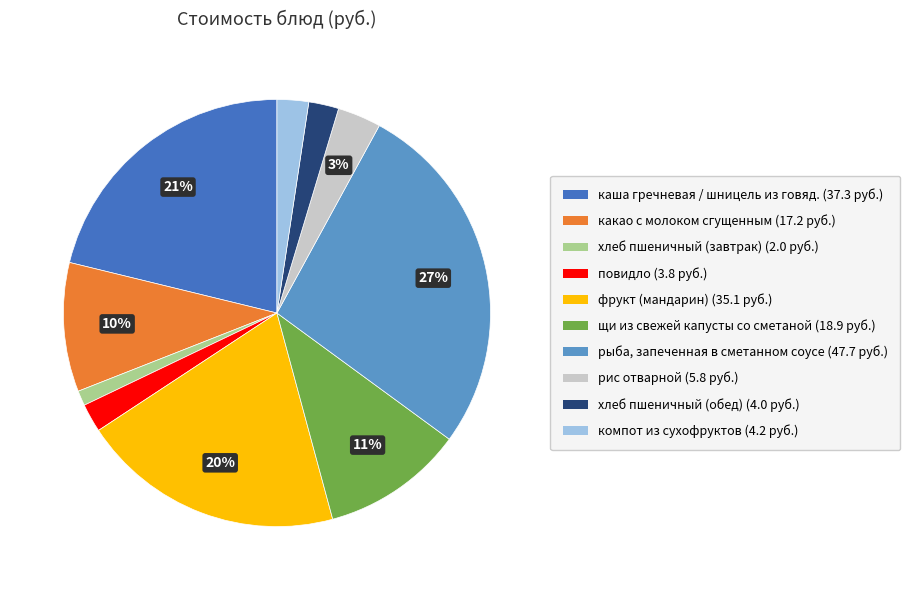

What percentage is the хлеб пшеничный (завтрак) slice, to the nearest percent?

1%